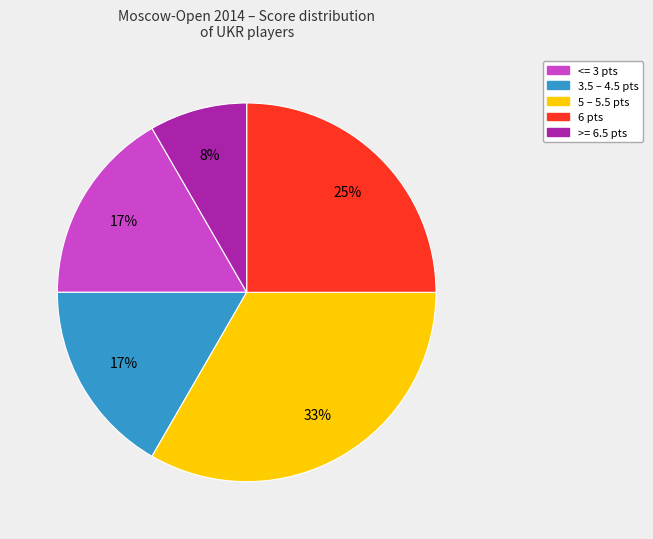

To the nearest percent, what is the average slice percentage?

20%